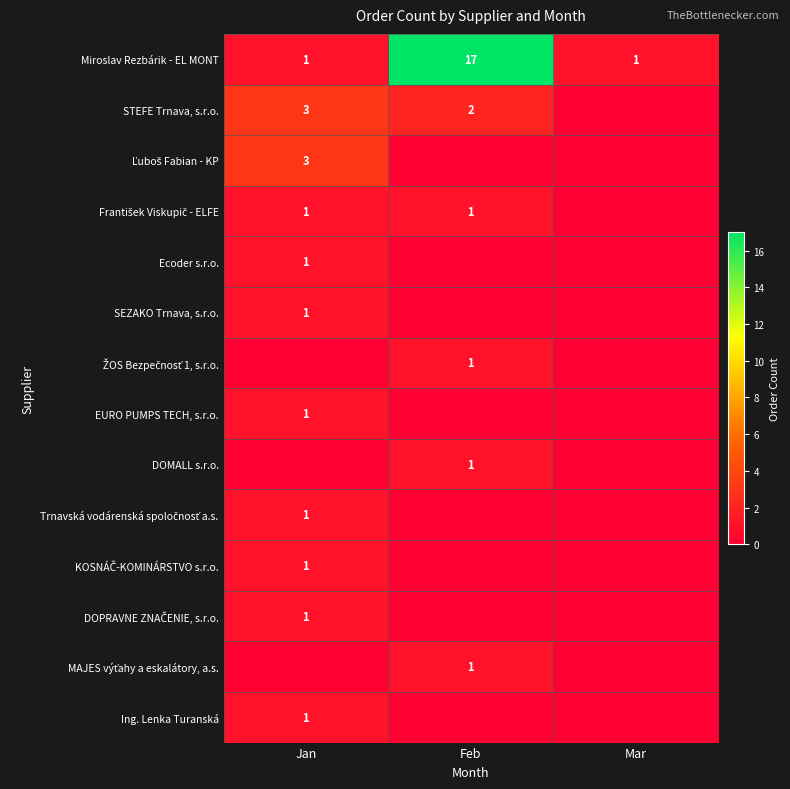

What is the sum of all Miroslav Rezbárik - EL MONT values?

19